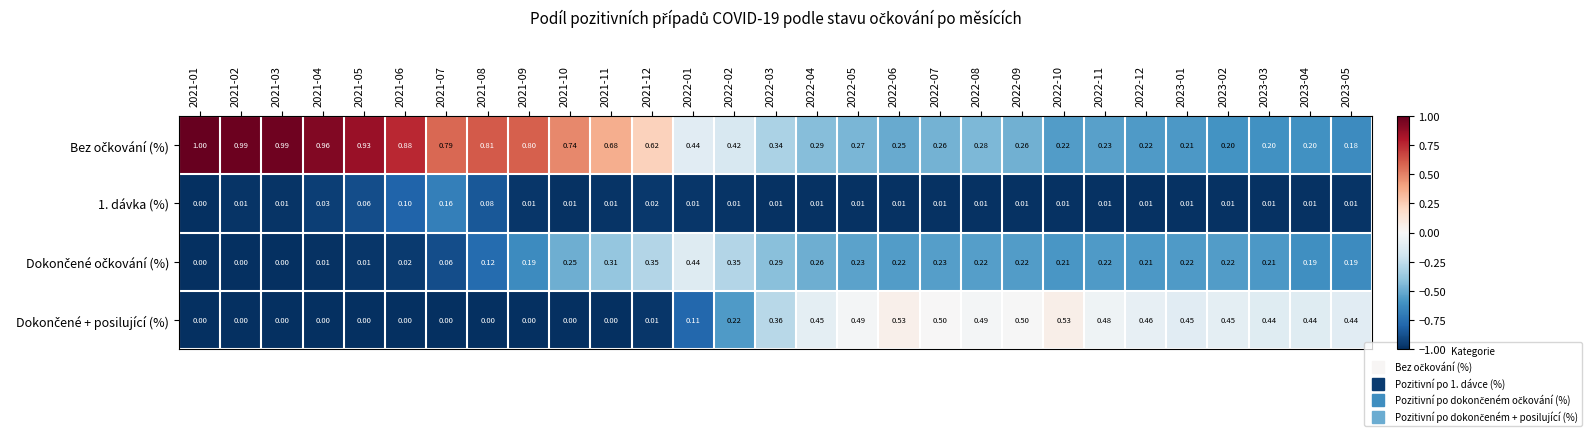

Count the number of categories in the chart.

29